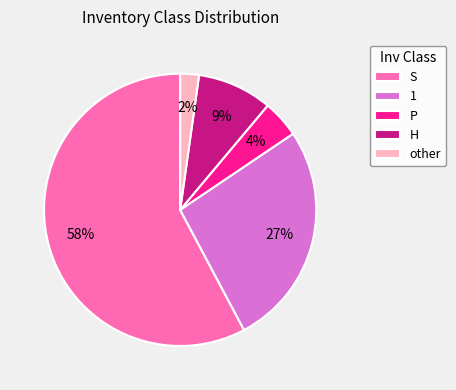

Do 1 and P together represent more than half of the pie?

No